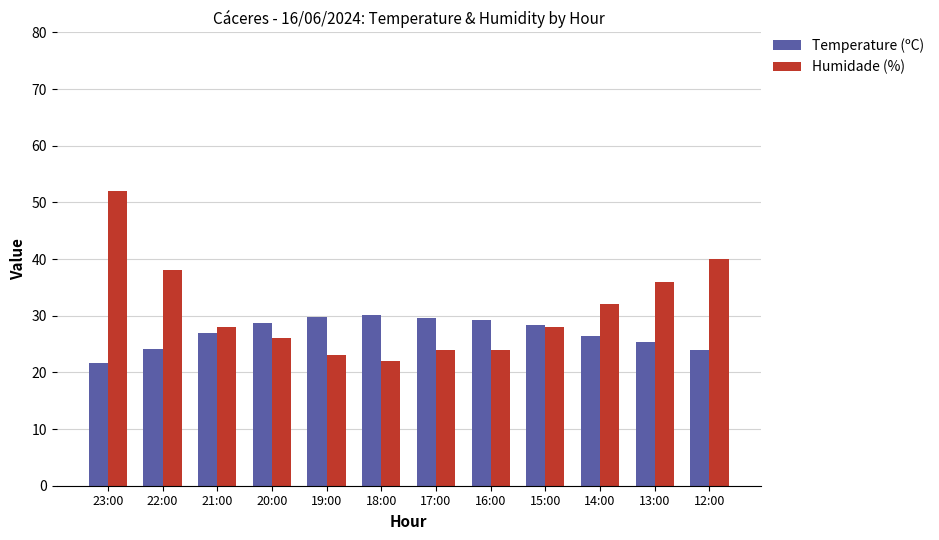

What is the difference between the Temperature (ºC) values at 22:00 and 19:00?

5.6